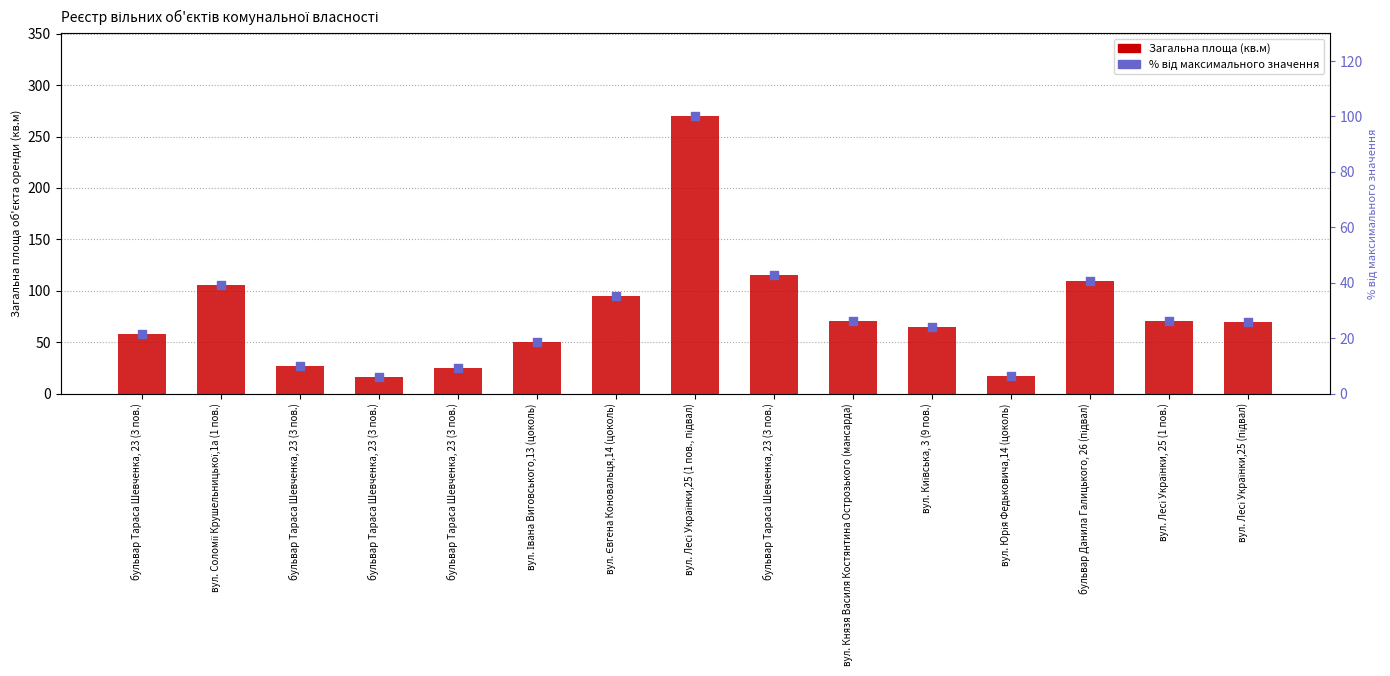

Which series reaches the minimum Y coordinate?

% від максимального значення